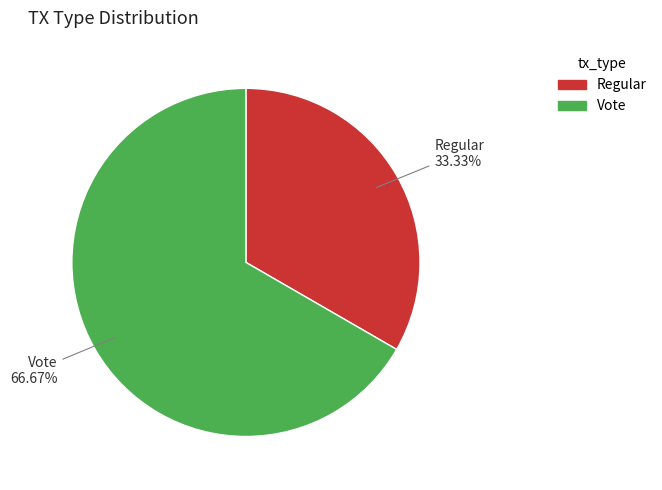

Between Regular and Vote, which is larger?

Vote